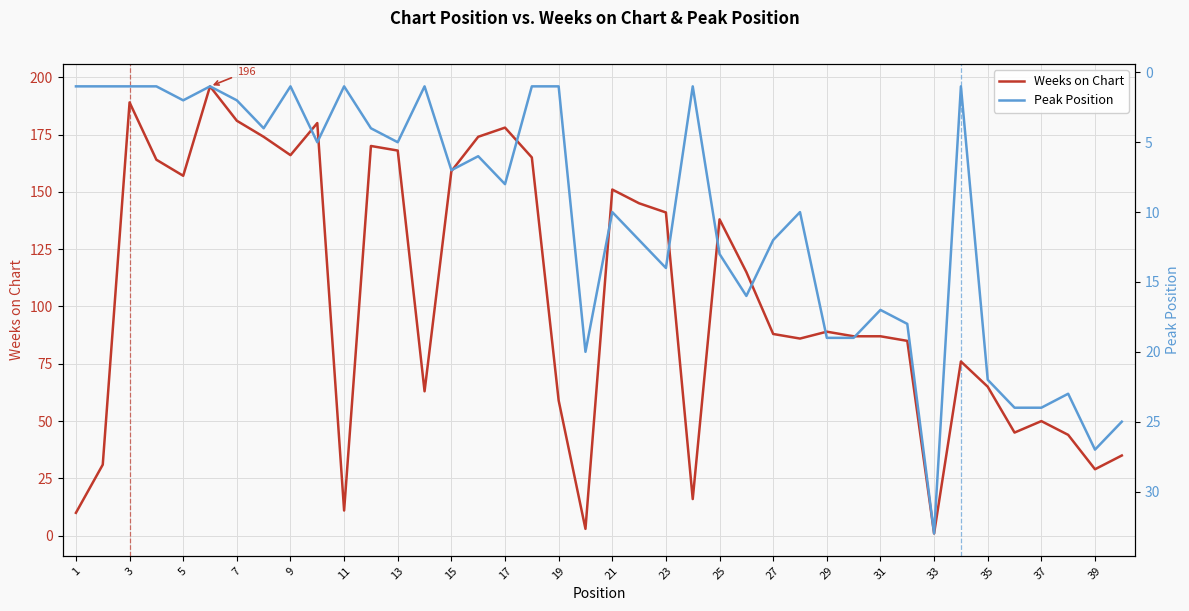

True or false: Weeks on Chart has more than 2 interior local peaks.

True